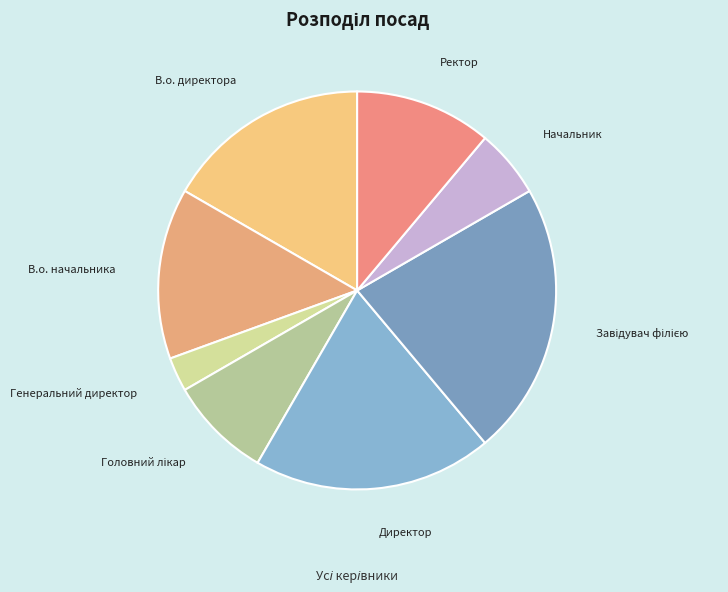

Does Генеральний директор account for over 50% of the chart?

No